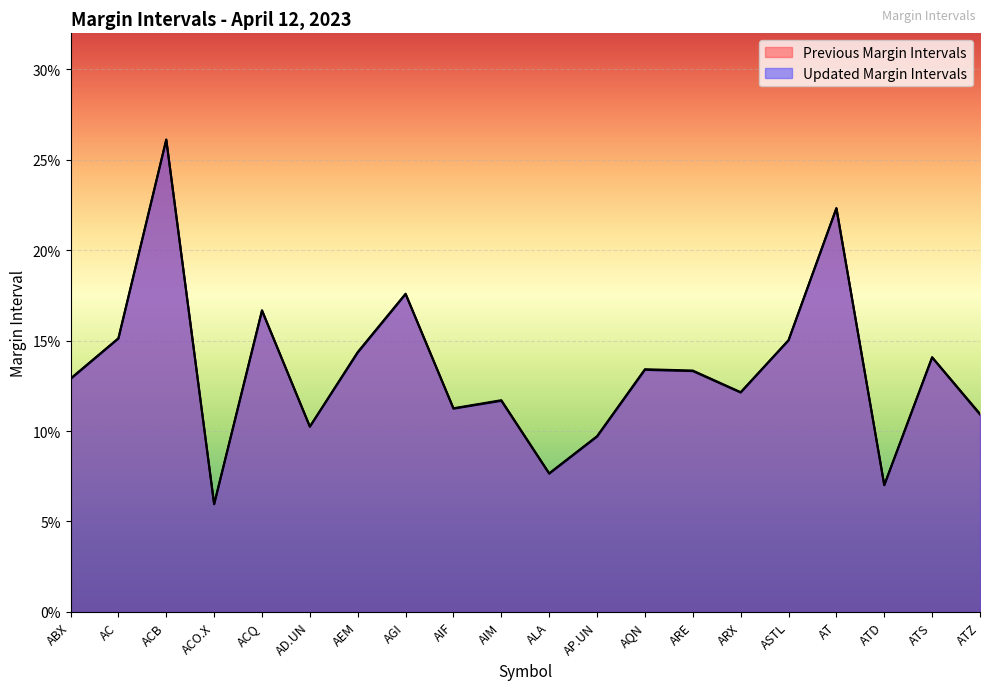

Count the number of data series in this chart.

2